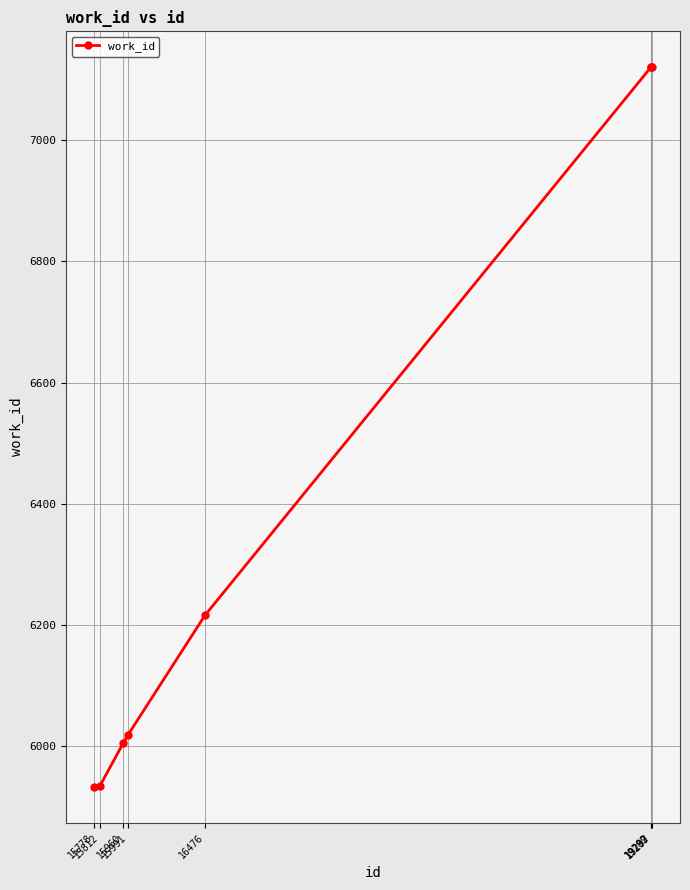

What is the maximum value shown in the chart?

7120